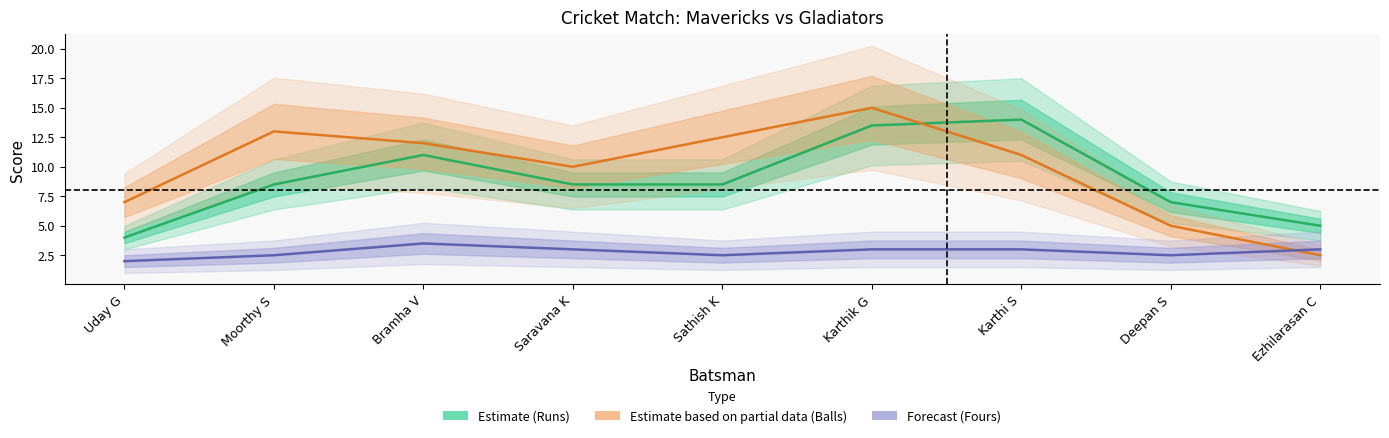

The value of Dot Balls at 4 is 14. True or false?

False